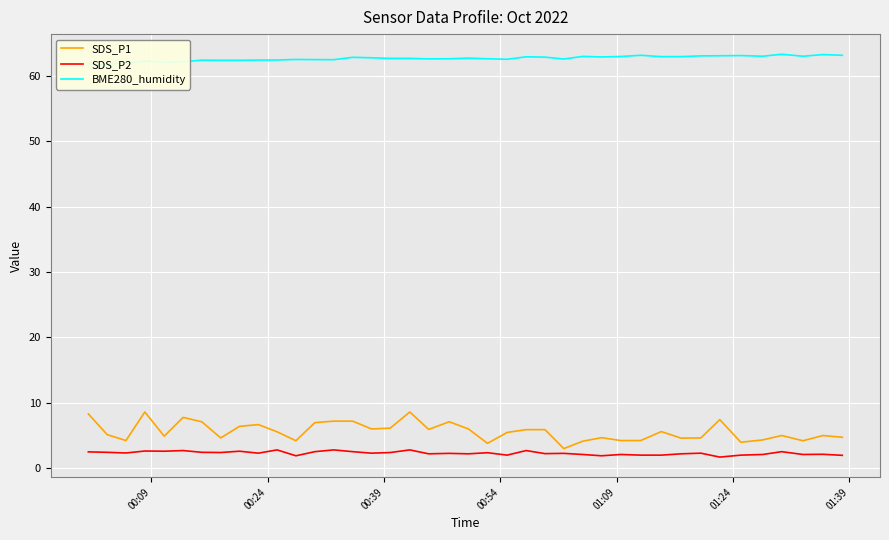

What is the lowest value of the SDS_P1 series?

3.0